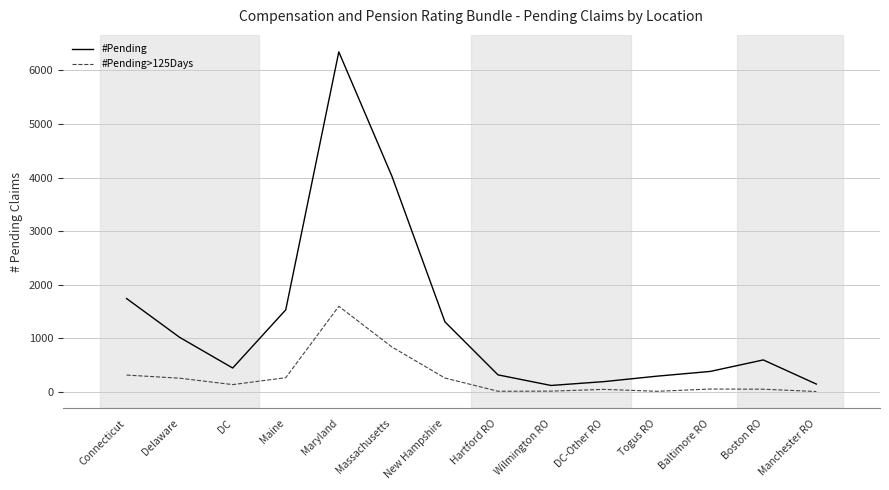

At which category is the sum across all series the highest?

Maryland